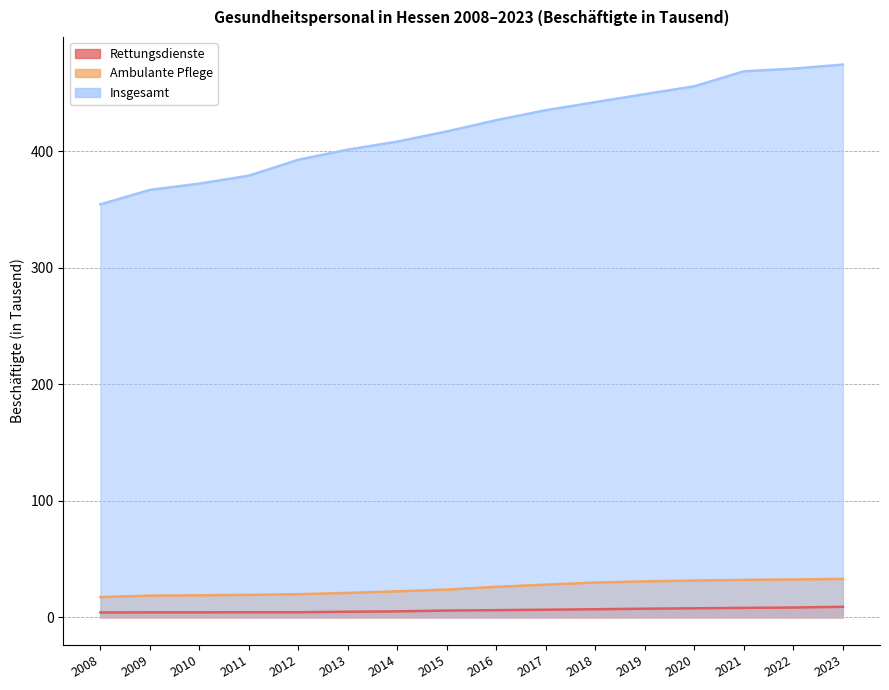

Which has a higher value, 2014 or 2020?

2020